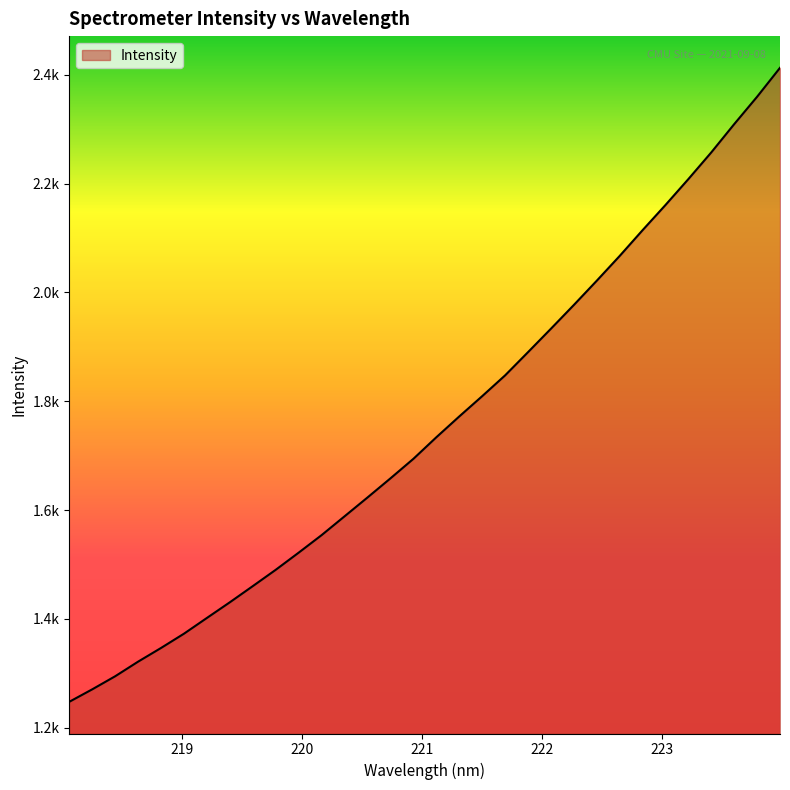

Rank the categories by value from highest to lowest.

223.9802, 223.7895, 223.5987, 223.408, 223.2172, 223.0264, 222.8355, 222.6447, 222.4538, 222.263, 222.0721, 221.8812, 221.6902, 221.4993, 221.3083, 221.1174, 220.9264, 220.7354, 220.5444, 220.3533, 220.1623, 219.9712, 219.7801, 219.589, 219.3979, 219.2067, 219.0156, 218.8244, 218.6332, 218.442, 218.2508, 218.0596